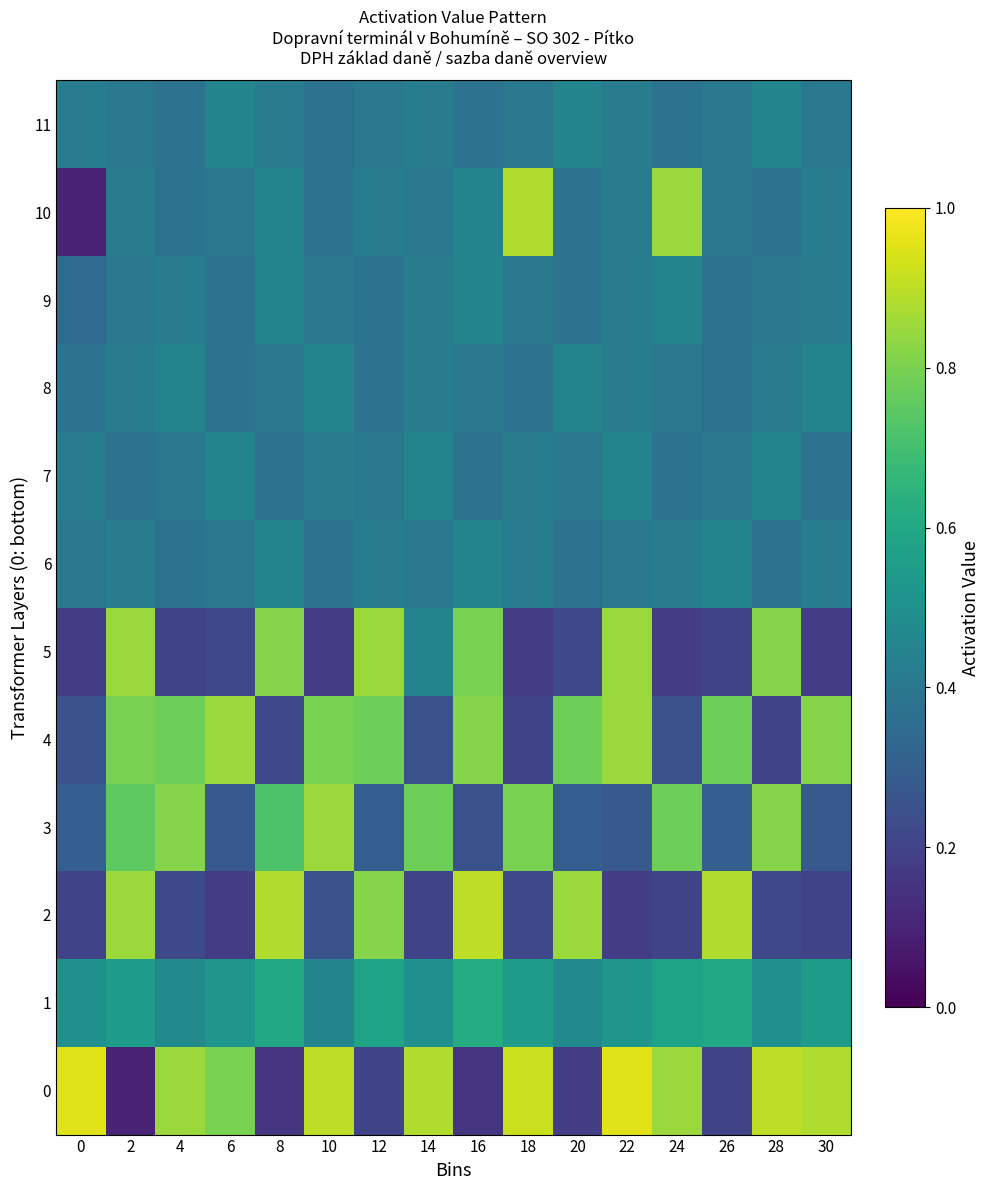

Between 30 and 26, which is larger?

30